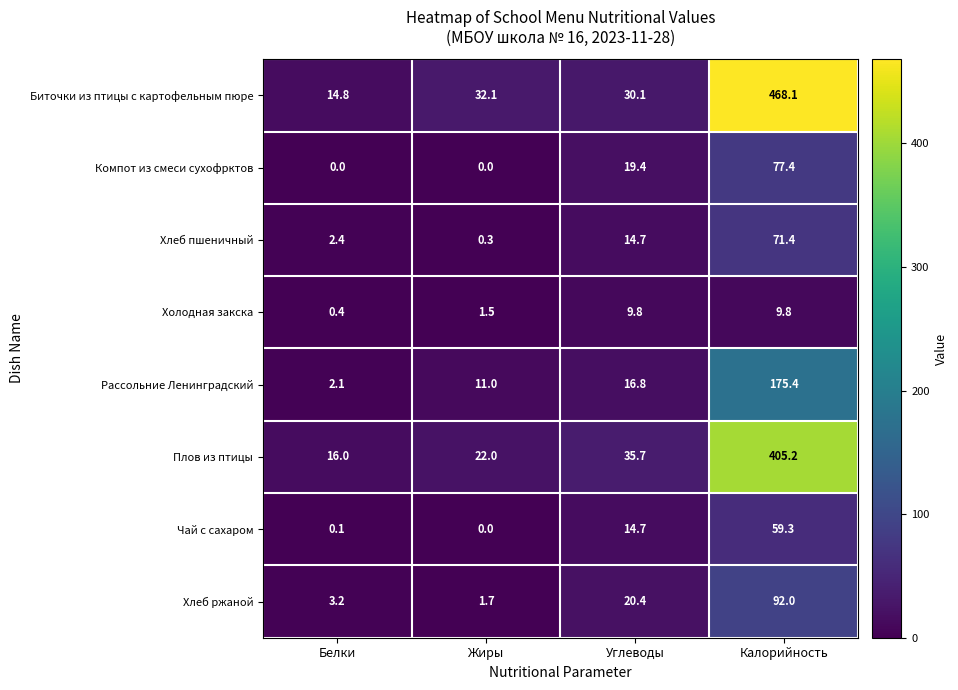

What is the difference between the maximum and minimum values in the Плов из птицы series?

389.2